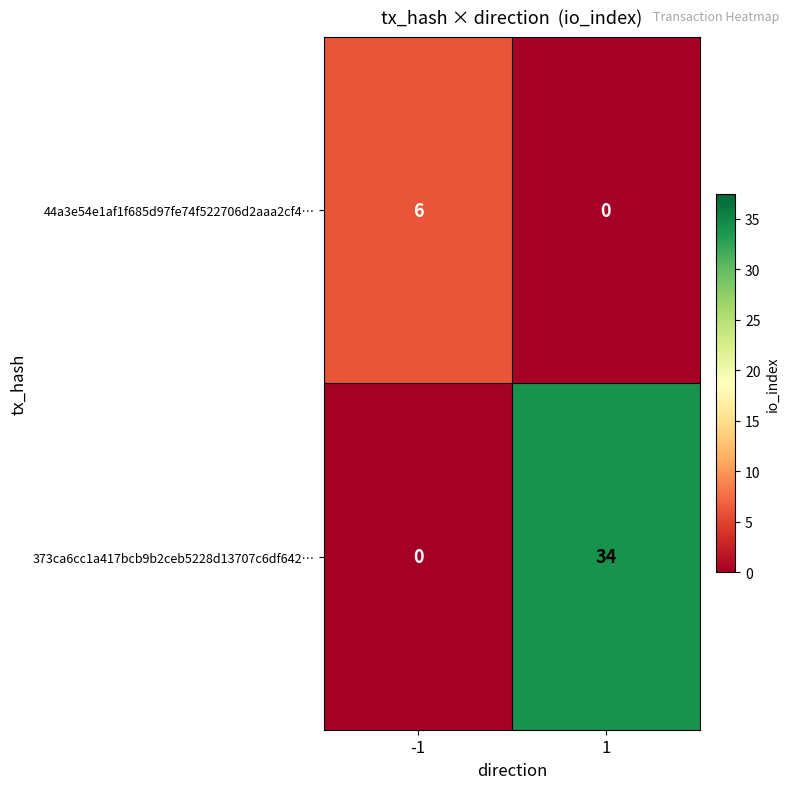

What is the average value of the 44a3e54e1af1f685d97fe74f522706d2aaa2cf4… series?

3